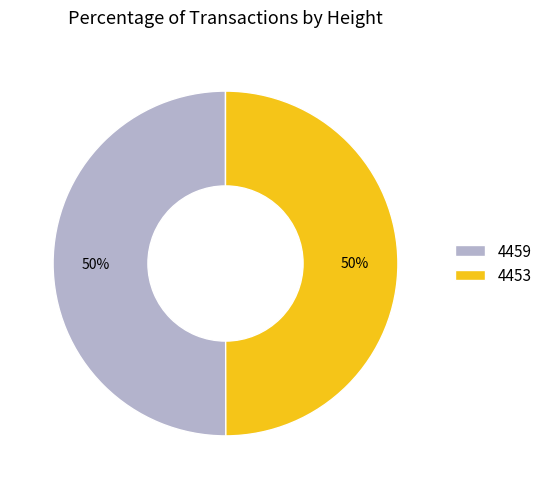

Is the sum of 4459 and 4453 greater than half?

Yes